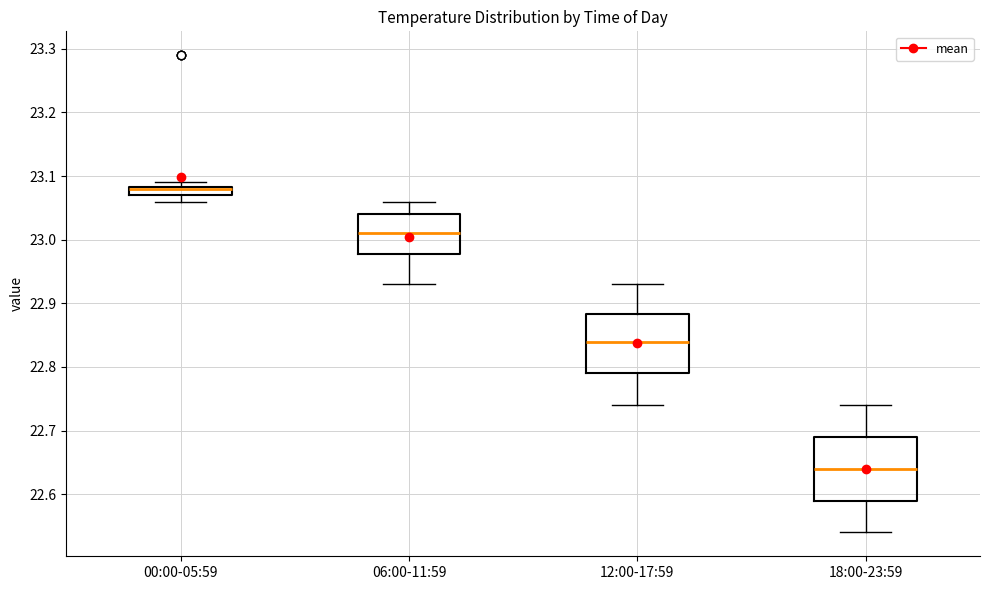

Where does the lower whisker of the box for 12:00-17:59 end on the y-axis? The values are not printed on the chart, so give them approximately, as read against the axis.

22.74